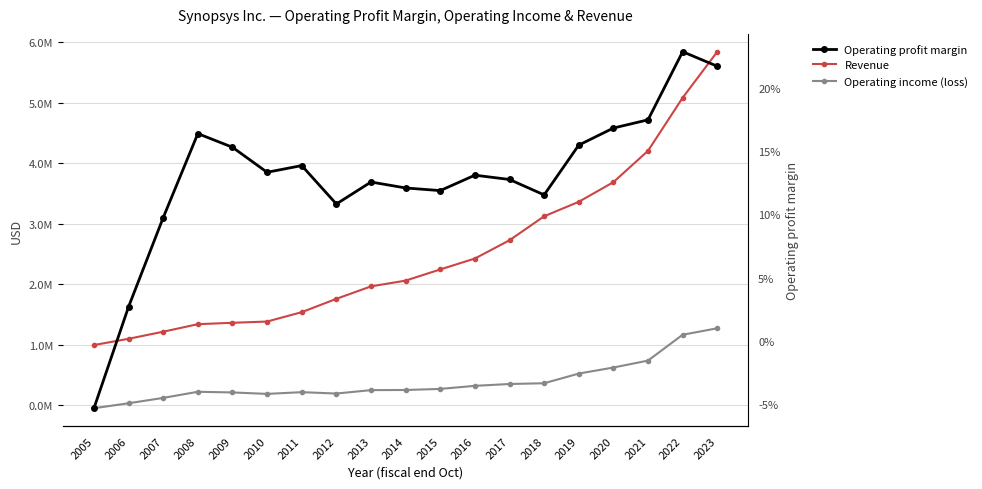

What is the sum of the Operating income (loss) values at 2009 and 2010?

392361.0